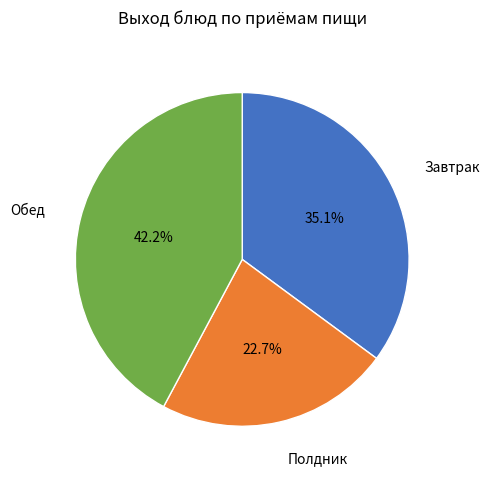

Rank the categories by value from highest to lowest.

Обед, Завтрак, Полдник